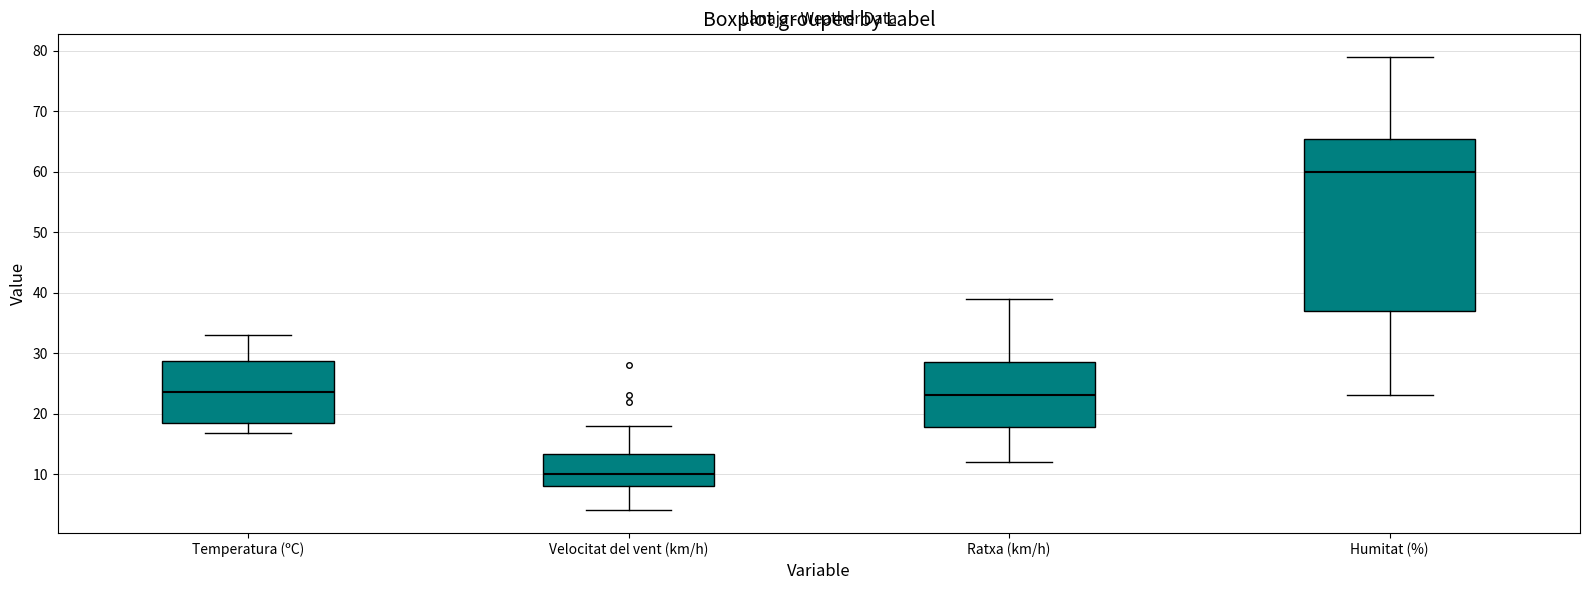

Which box's median line is the lowest?

Velocitat del vent (km/h)